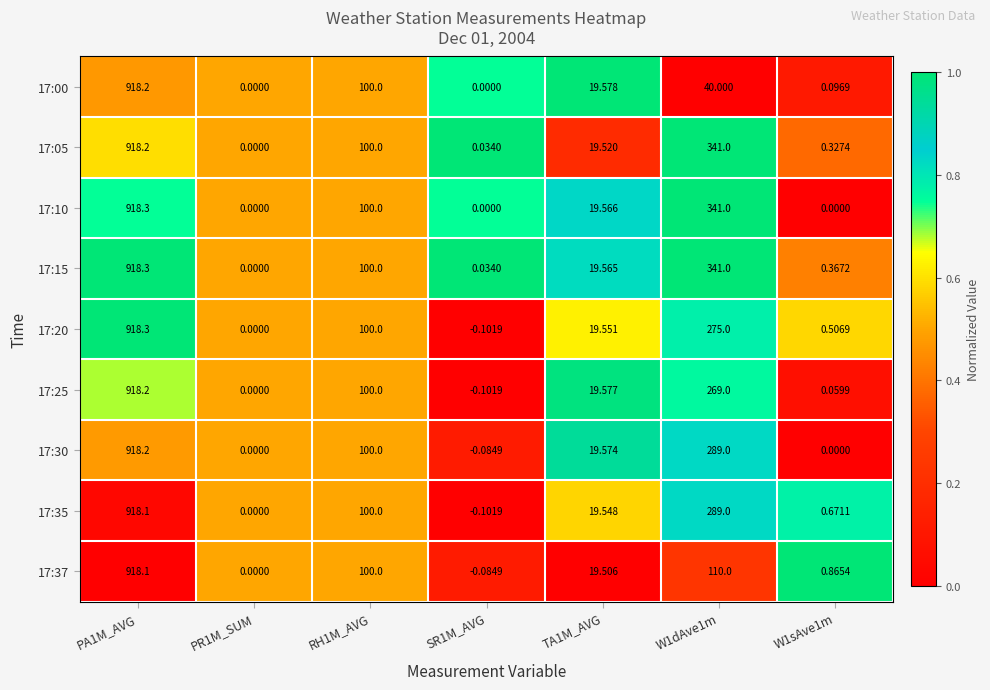

Is the value of 17:37 at TA1M_AVG greater than the value of 17:20 at TA1M_AVG?

No